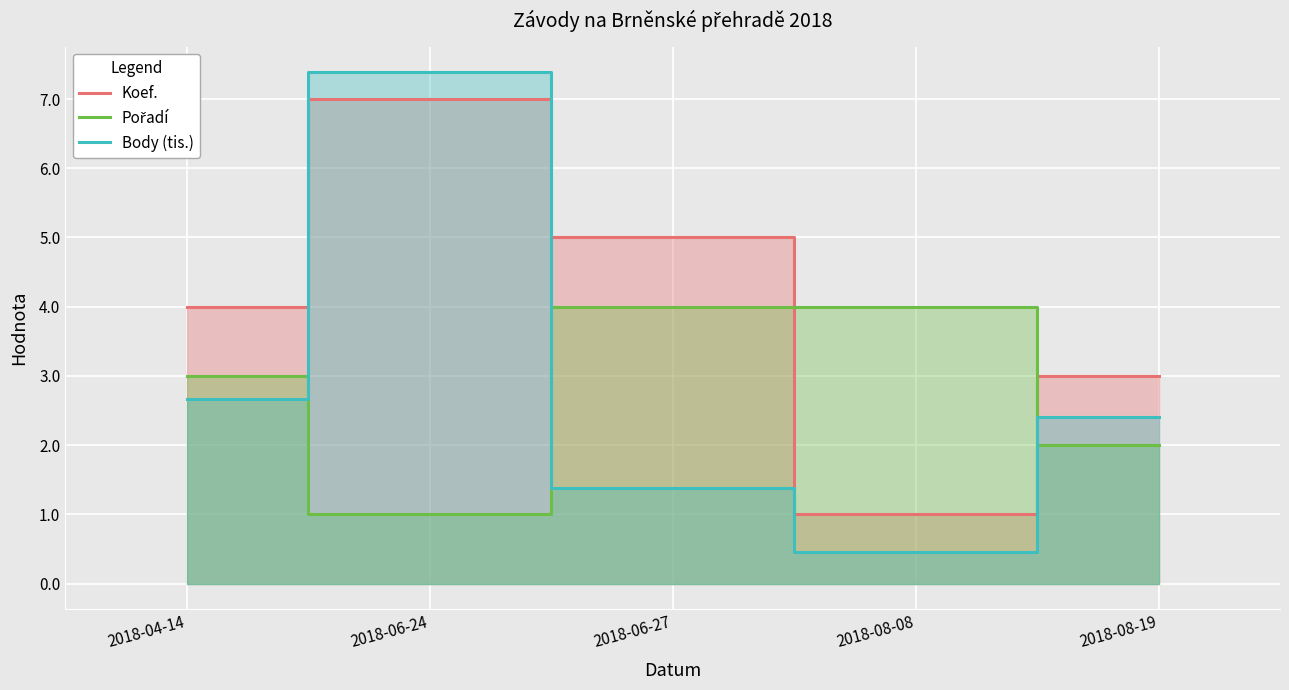

How many data points in Pořadí are less than 3?

2